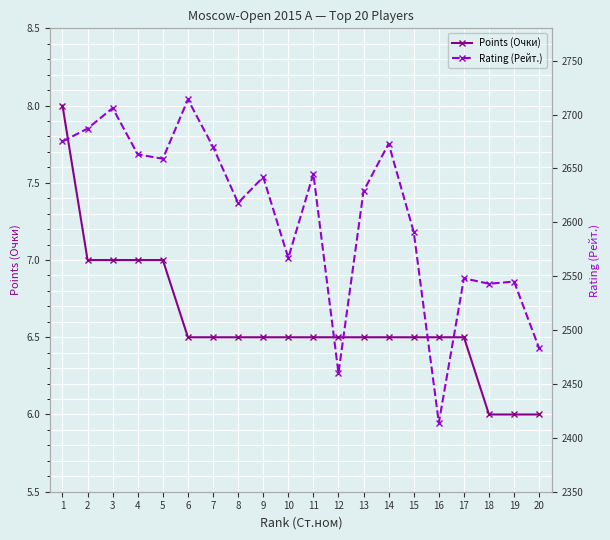

What is the difference between the maximum and minimum values in the Rating (Рейт.) series?

300.0